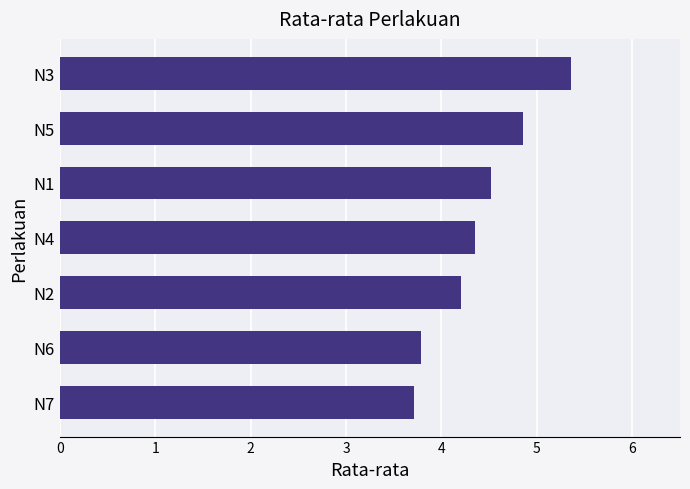

Rank the categories by value from highest to lowest.

N3, N5, N1, N4, N2, N6, N7